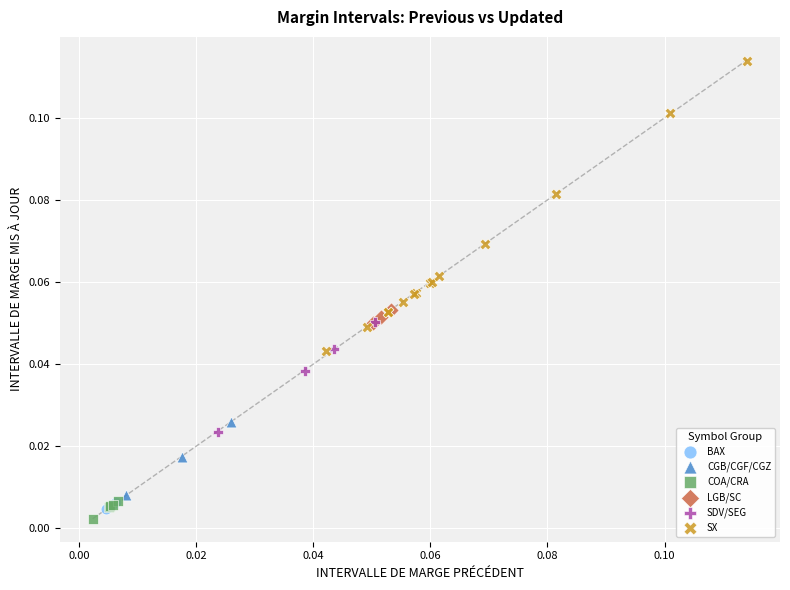

Which series has the largest Y range (max minus min)?

SX